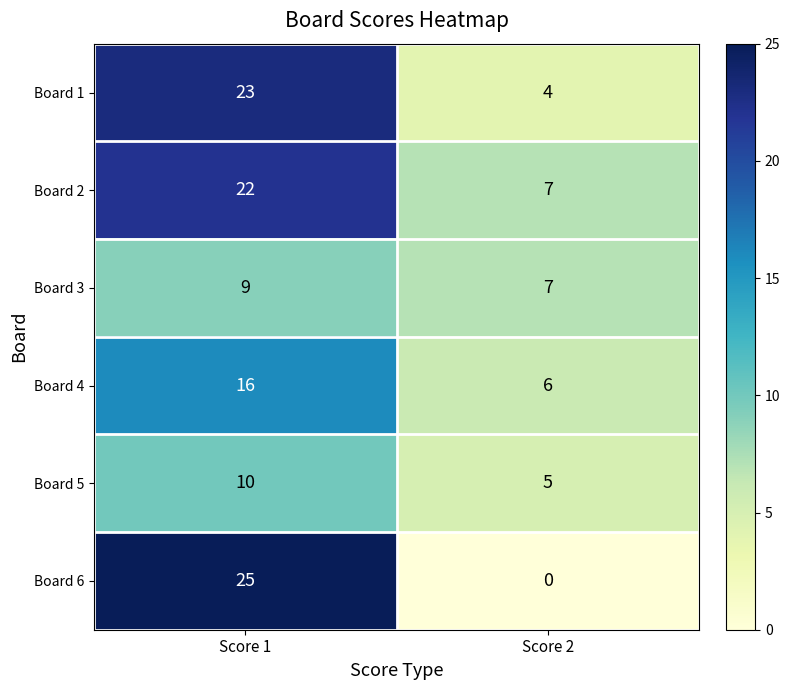

Reading left to right, transcribe all the data shown in this chart.

Board 1: Score 1=23	Score 2=4
Board 2: Score 1=22	Score 2=7
Board 3: Score 1=9	Score 2=7
Board 4: Score 1=16	Score 2=6
Board 5: Score 1=10	Score 2=5
Board 6: Score 1=25	Score 2=0